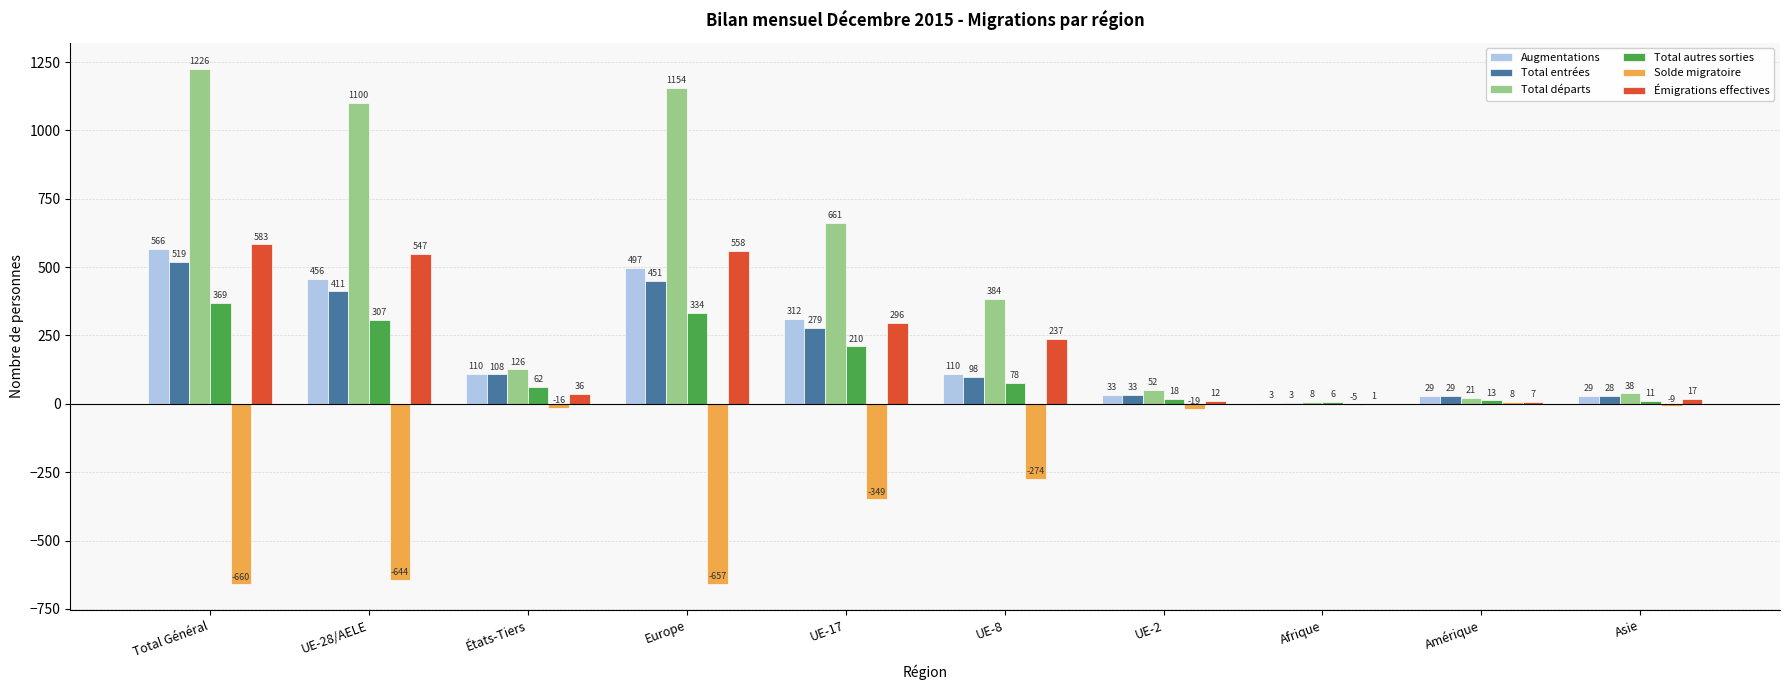

What is the sum of all Augmentations values?

2145